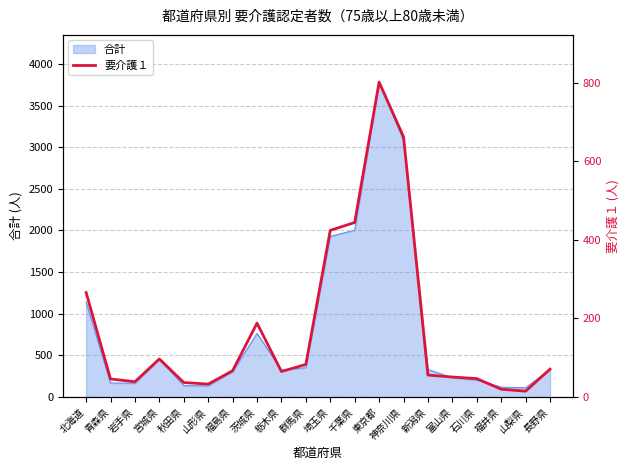

How many interior local valleys (lower than both neighbors) does the data have?

4